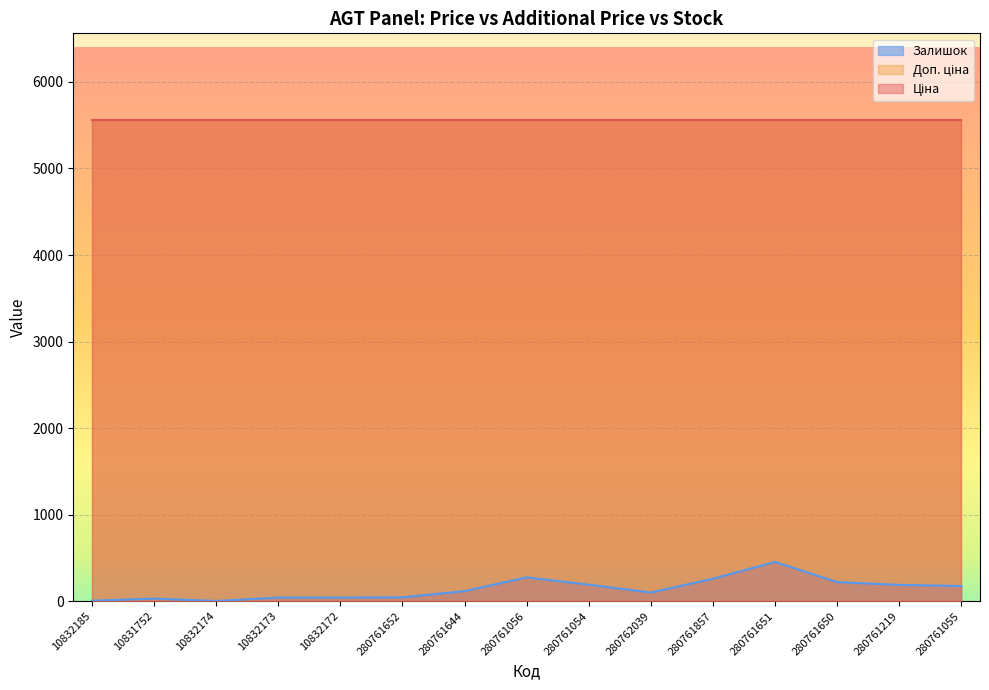

What value does the Залишок series have at 280762039?

100.0